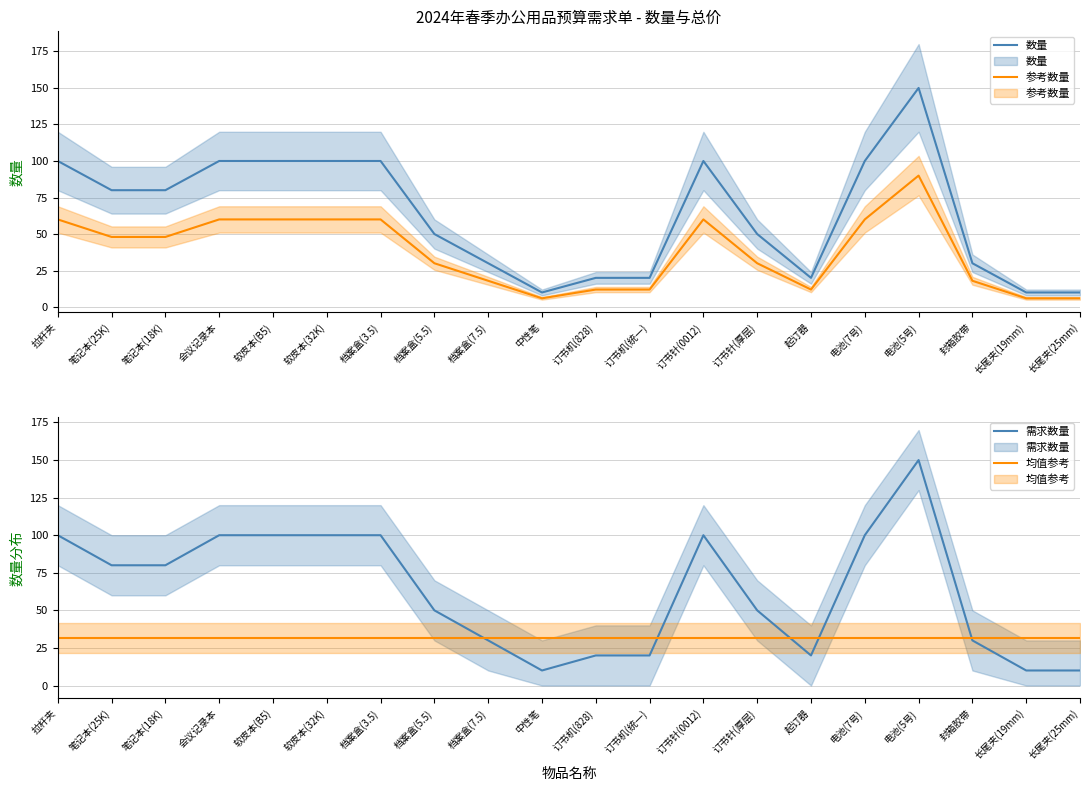

True or false: 数量 has a value of 8.8 at 起订器.

False